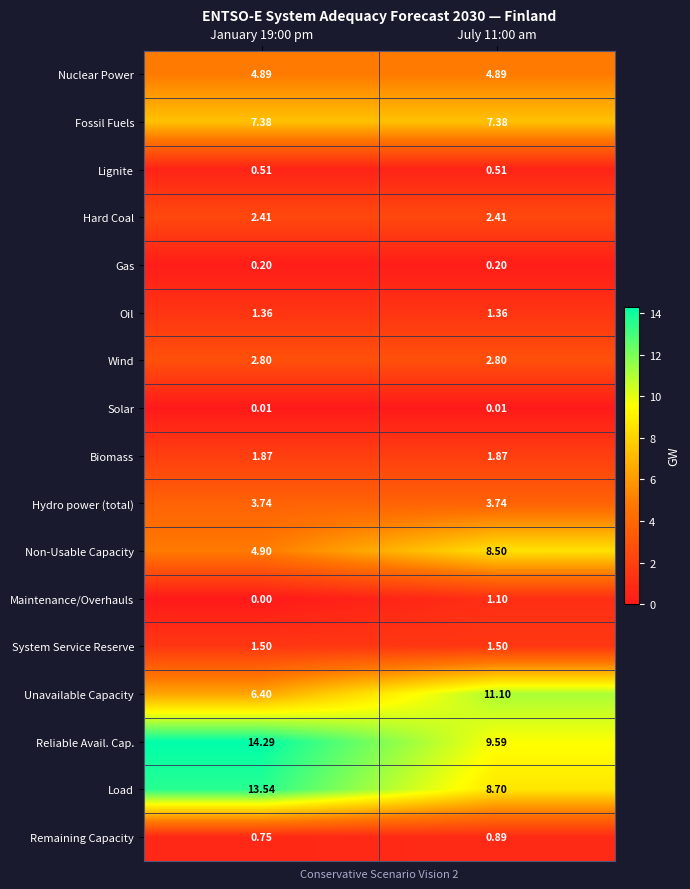

Which series has the largest total across all categories?

Reliable Avail. Cap.